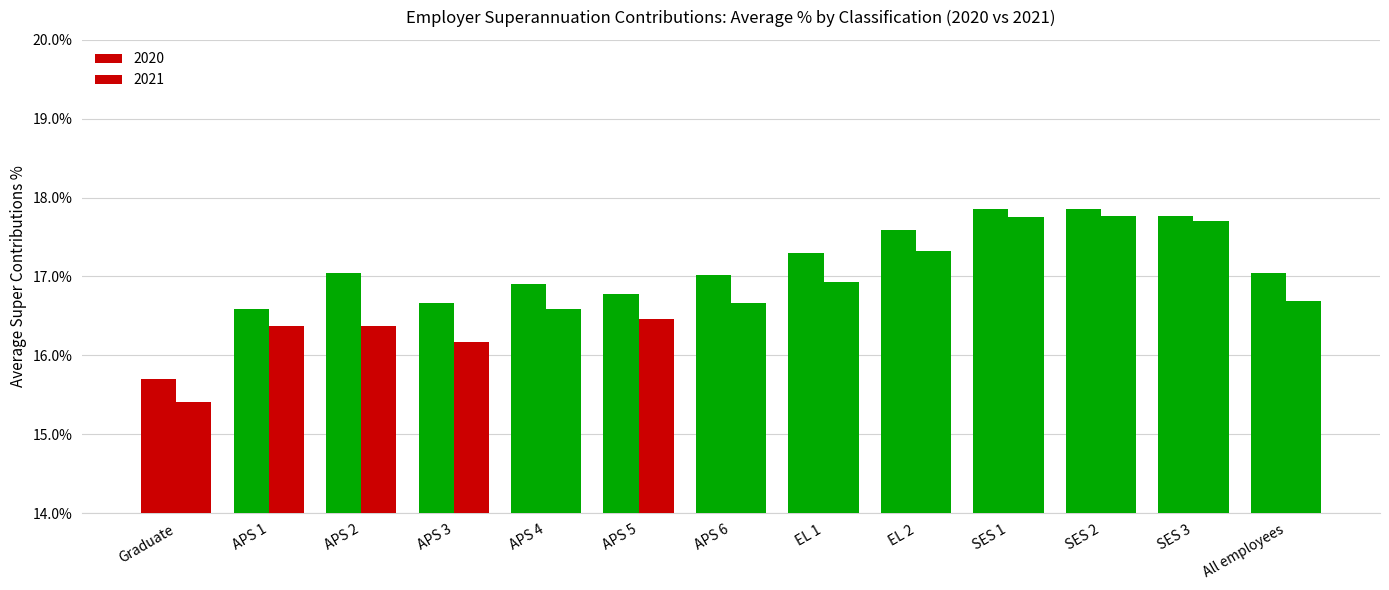

Are the bars horizontal?

No